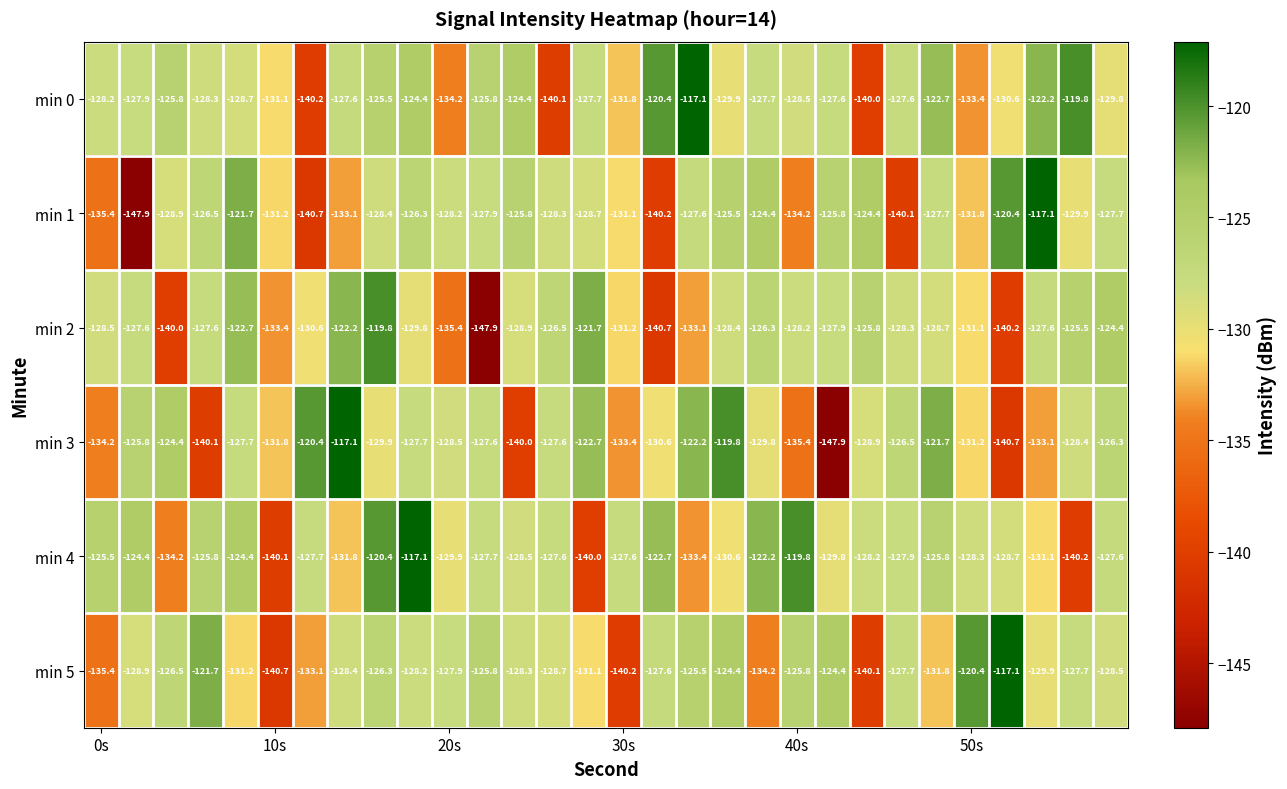

What is the lowest value of the min 2 series?

-147.9